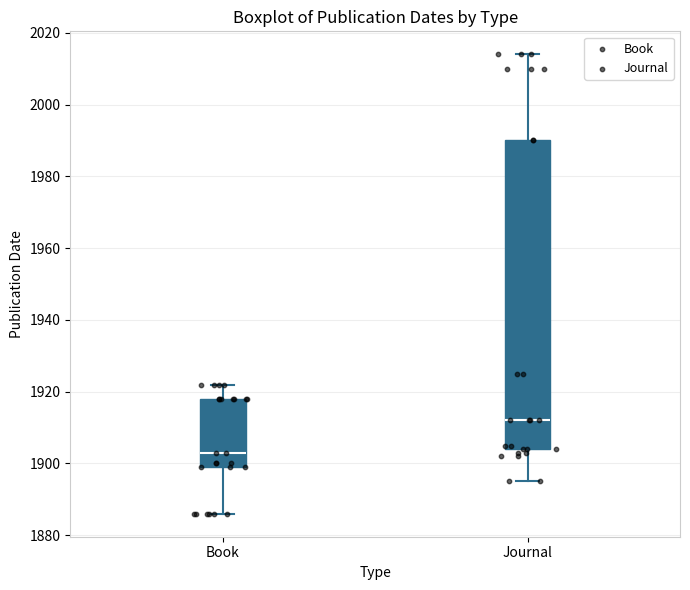

Where does the lower whisker of the box for Journal end on the y-axis? The values are not printed on the chart, so give them approximately, as read against the axis.

1896